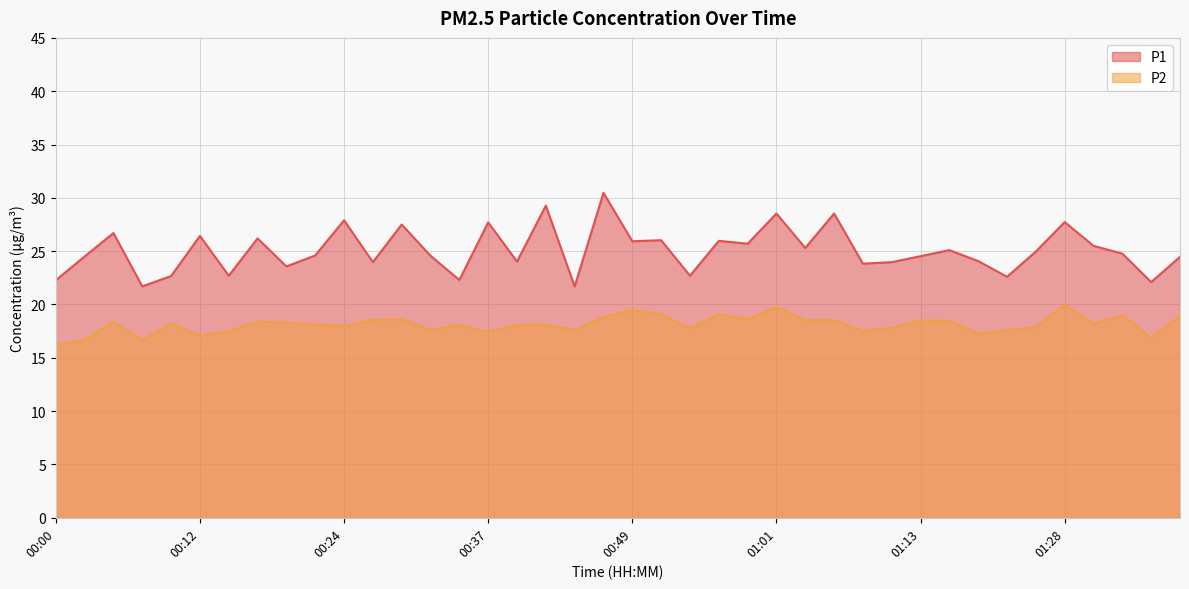

Read the P1 value at 00:32.

24.6